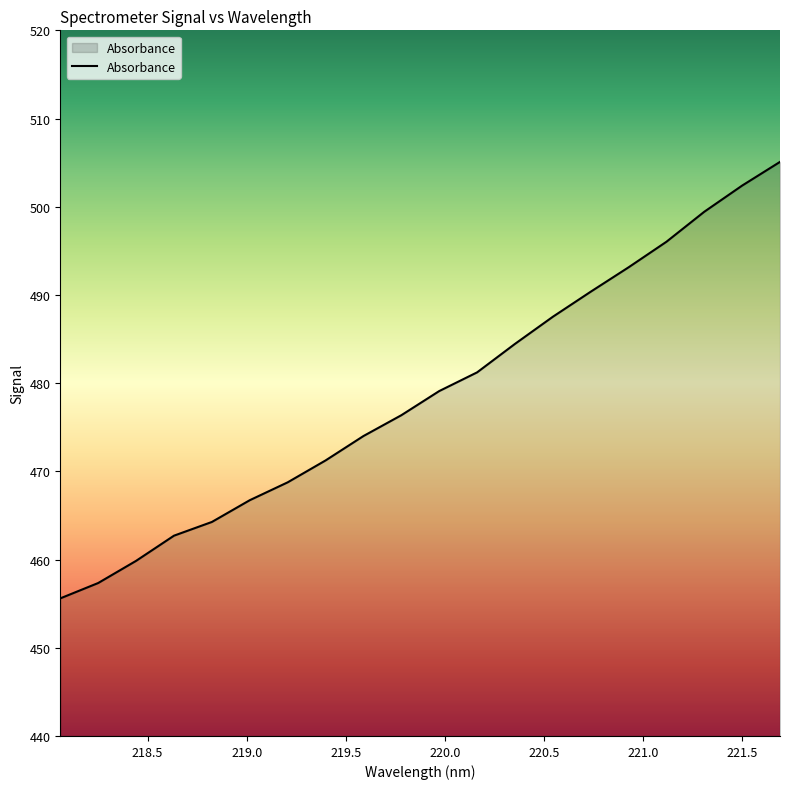

What is the minimum value shown in the chart?

455.6